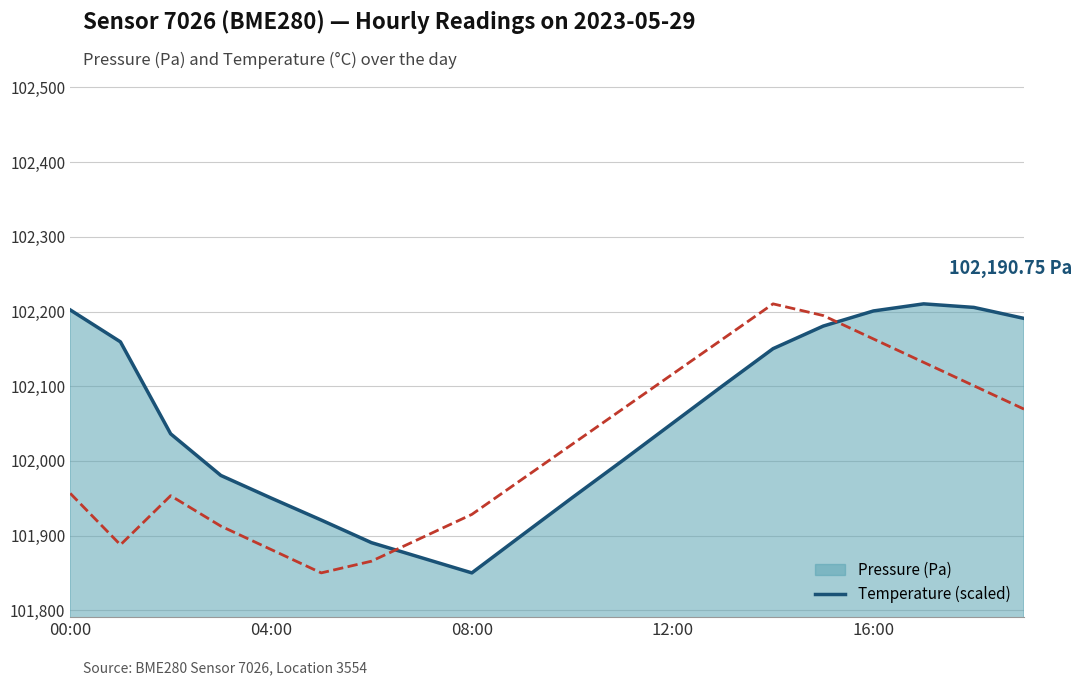

How many lines are shown in the chart?

2